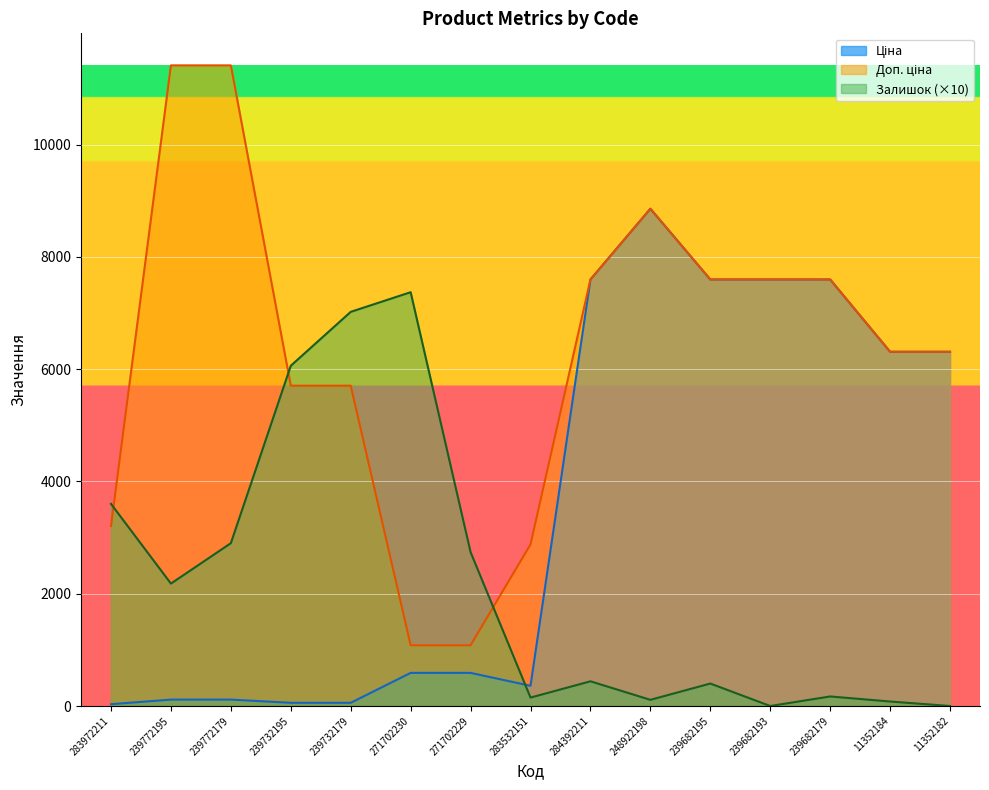

The Ціна series shows 51.9 at 239772195. True or false?

False